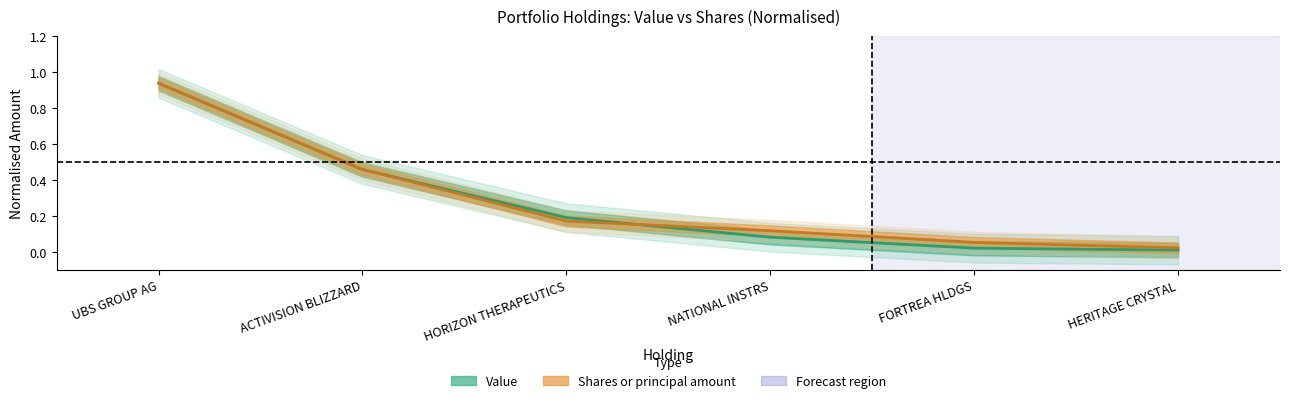

Does the chart have visible grid lines?

No